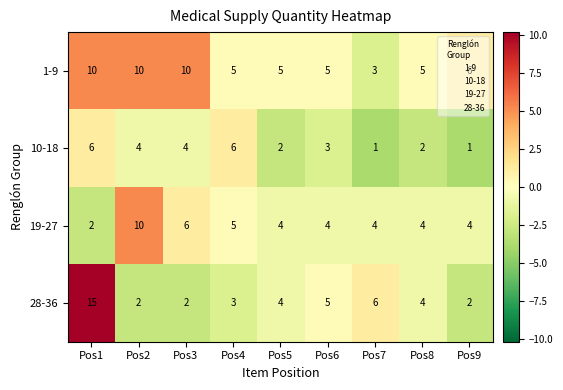

Which category has the highest value across all series?

Pos1